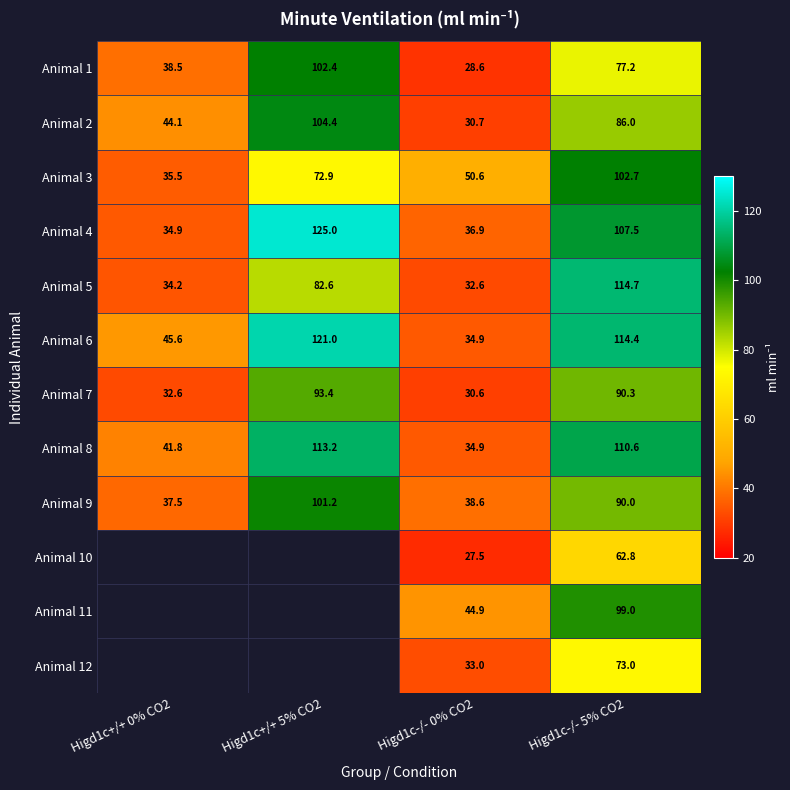

Read the Animal 4 value at Higd1c-/- 0% CO2.

36.9